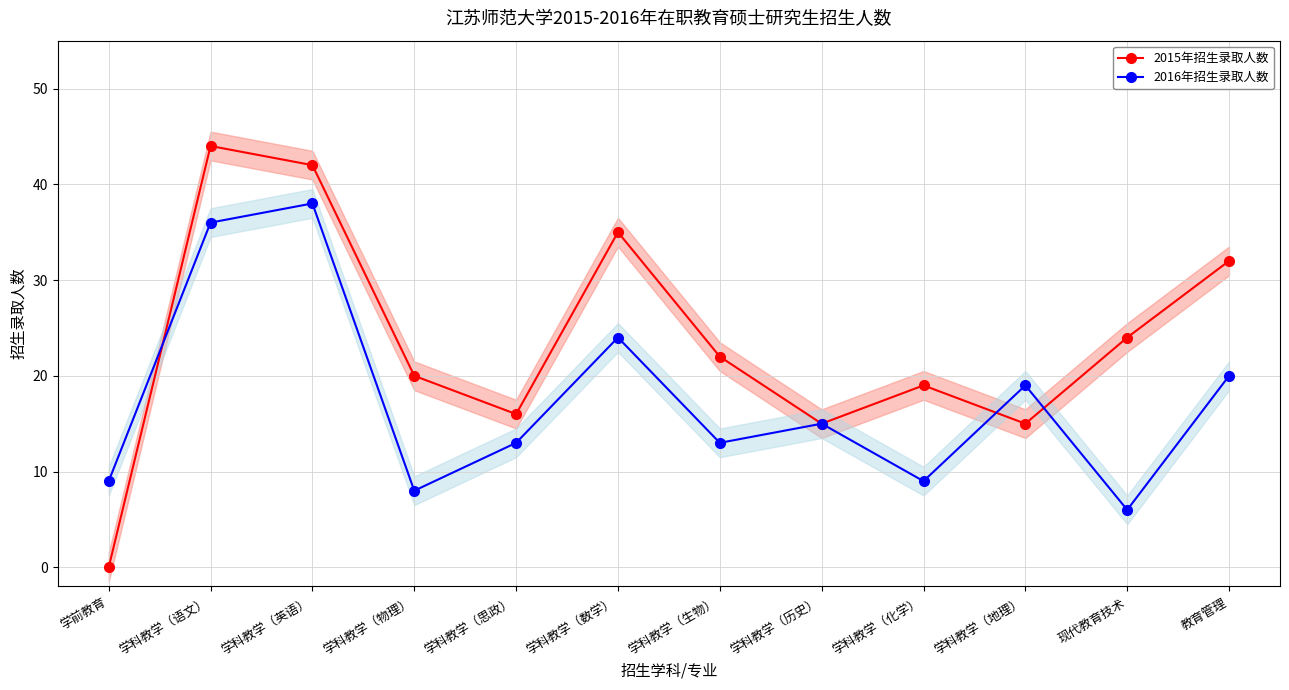

How many values in the 2016年招生录取人数 series are below 15?

6